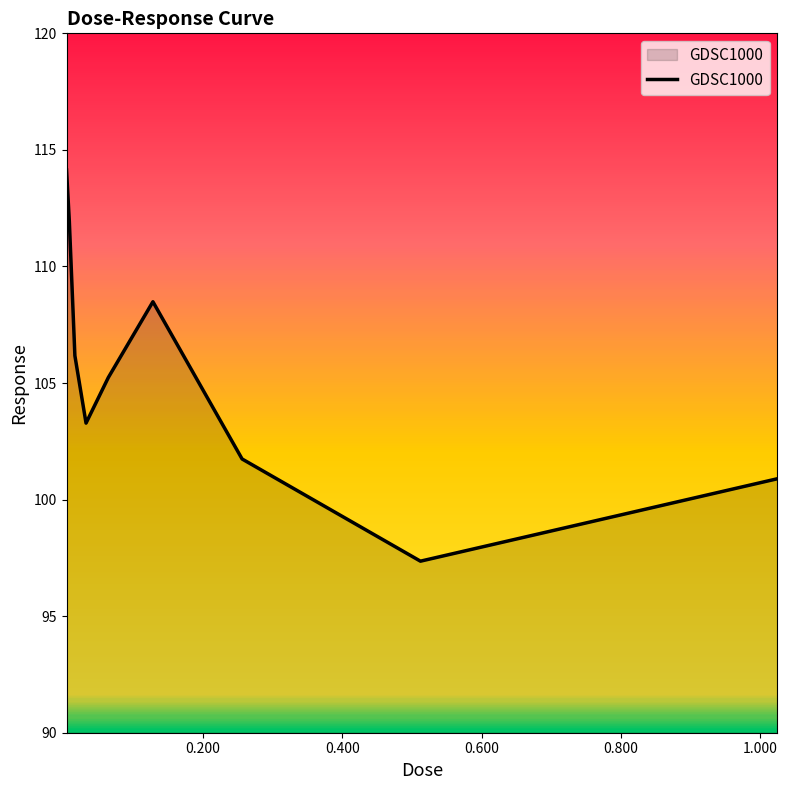

Count the number of categories in the chart.

9